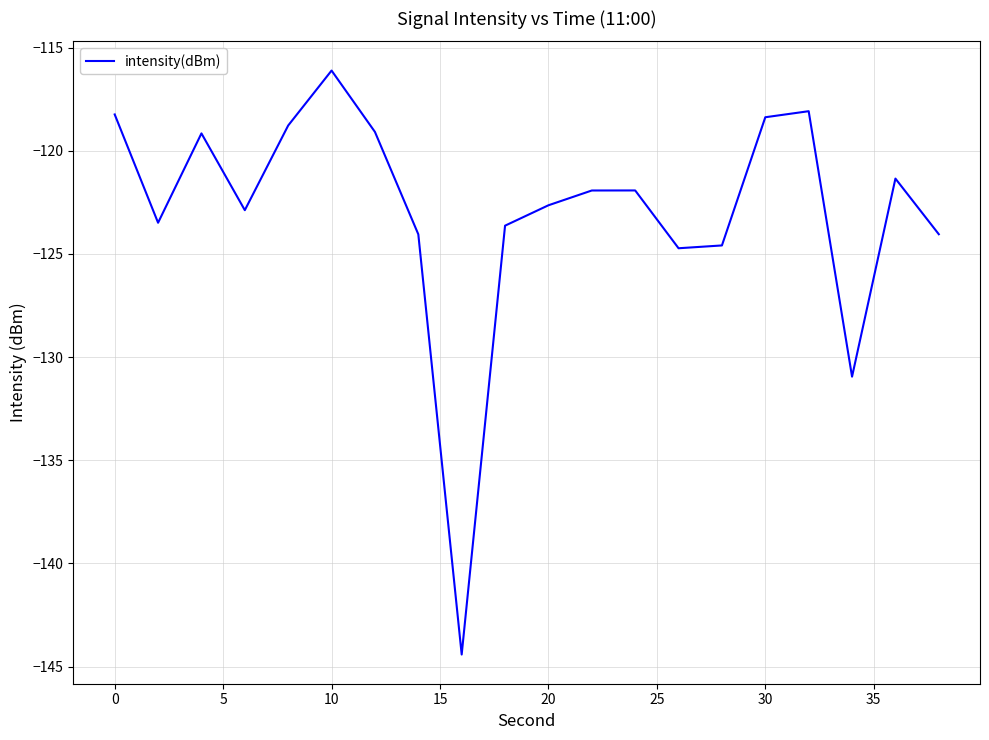

True or false: the data has more than 2 interior local peaks.

True